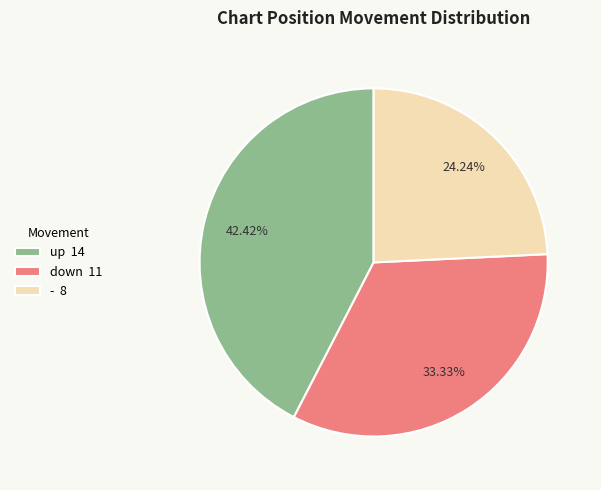

True or false: - accounts for 24% of the total.

True